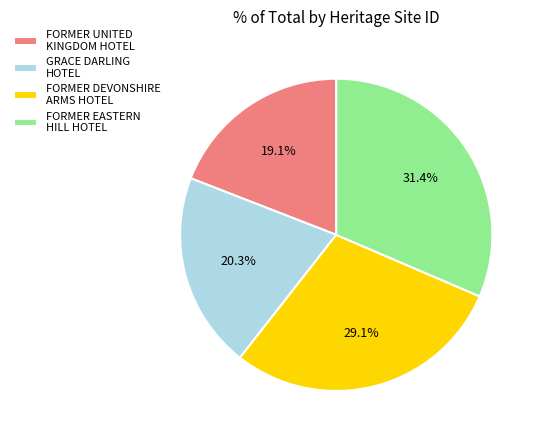

Do FORMER UNITED KINGDOM HOTEL and FORMER DEVONSHIRE ARMS HOTEL together represent more than half of the pie?

No